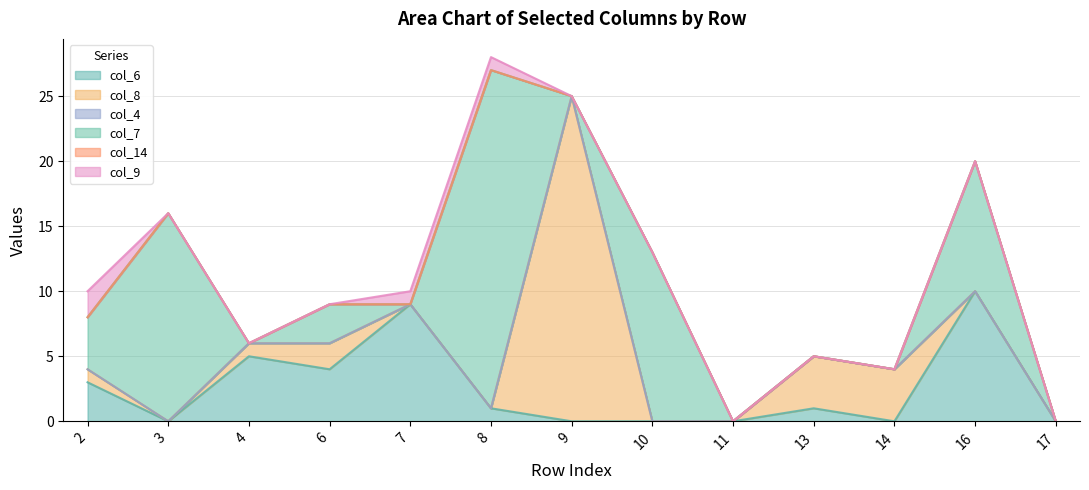

Does the chart display data point markers on the line(s)?

No